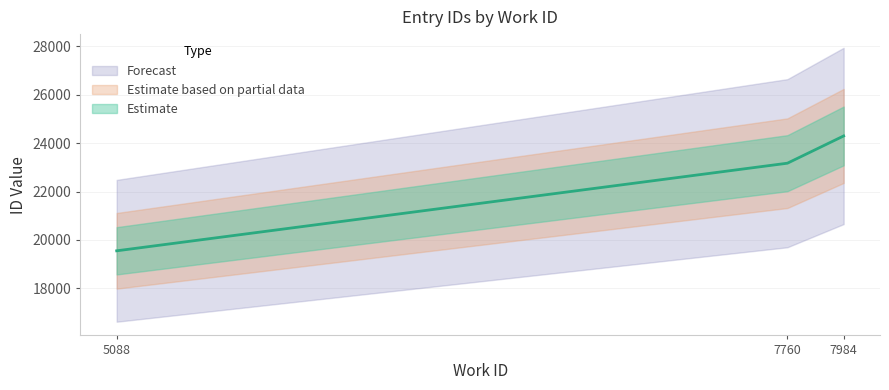

Is it true that the value at 7760 is 12866?

False